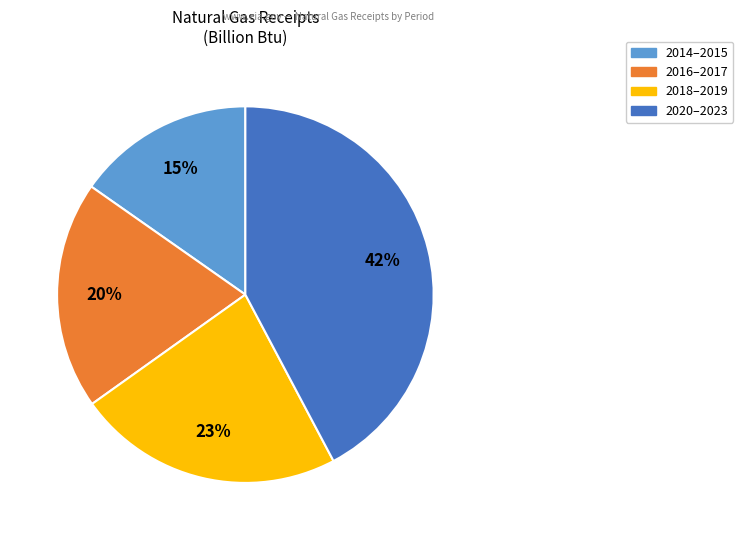

Is there a majority slice in this chart?

No